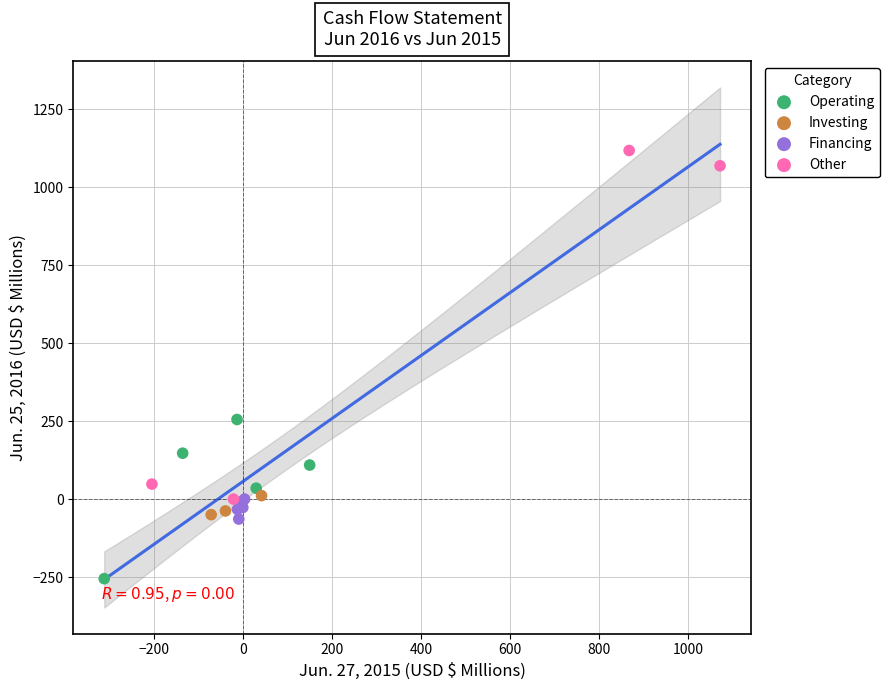

What are all the series names shown in the legend?

Operating, Investing, Financing, Other